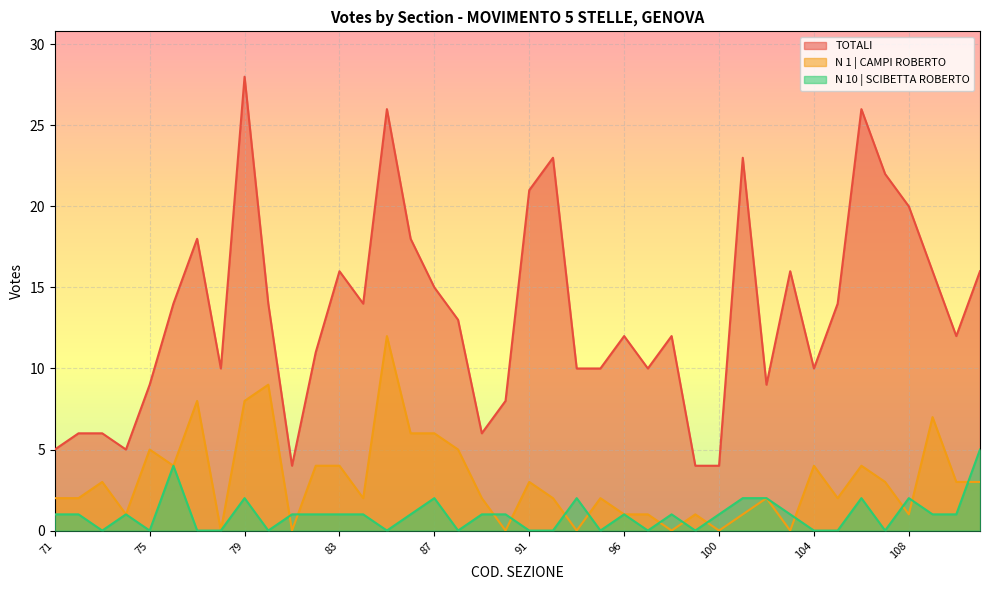

Which label corresponds to the largest value in the chart?

79